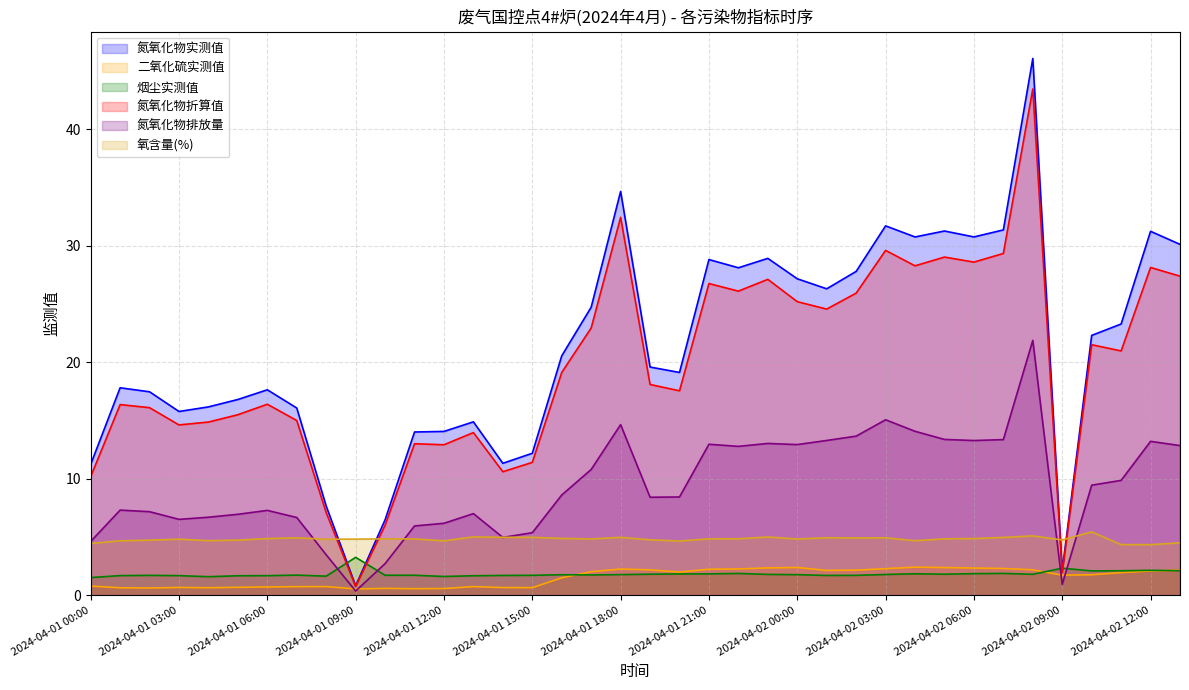

What is the average value of the 氧含量(%) series?

4.8